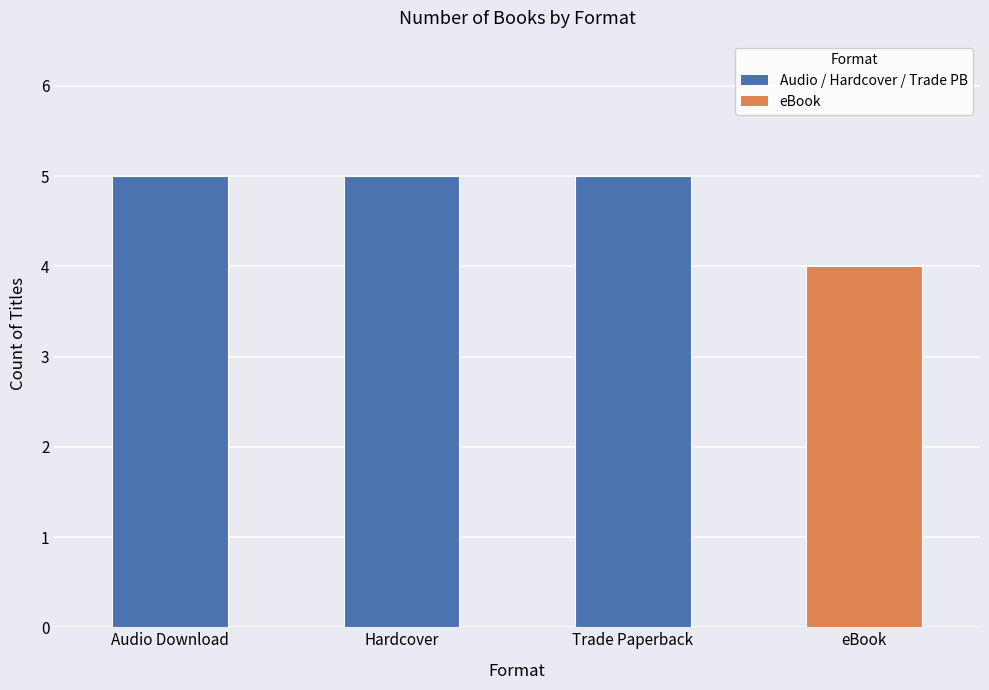

What is the maximum value shown in the chart?

5